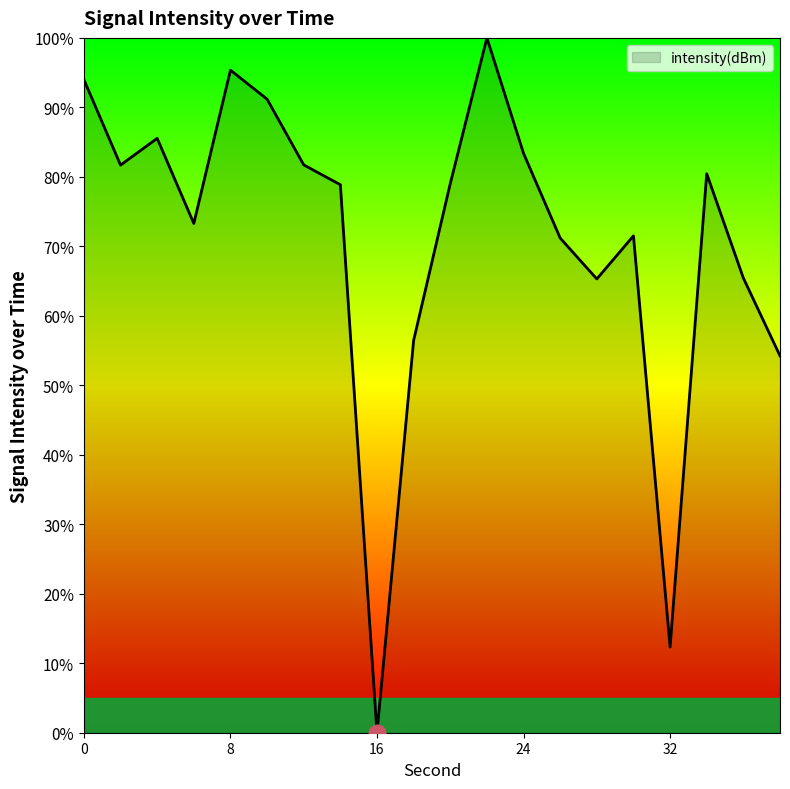

What is the maximum value shown in the chart?

100.0